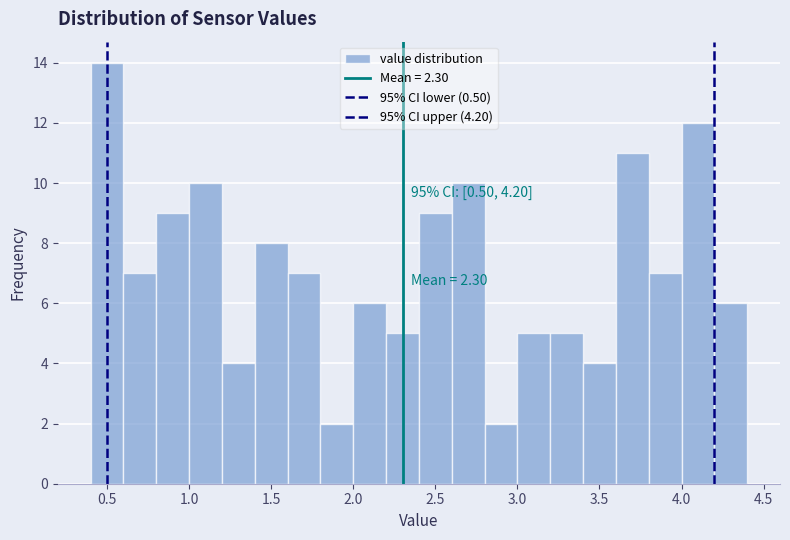

Which range on the x-axis has the tallest bar?

0.4 to 0.6